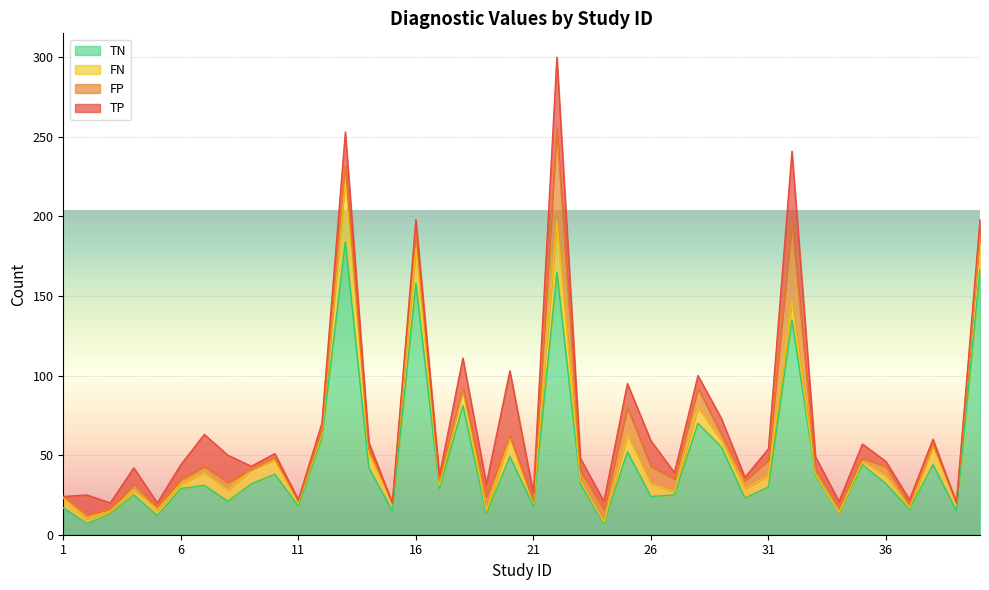

At how many categories does at least one series exceed 165?

2